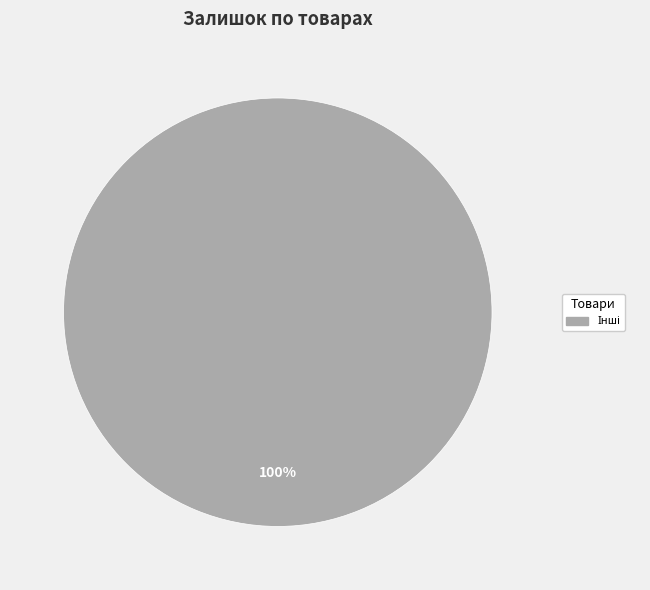

Is there a majority slice in this chart?

Yes